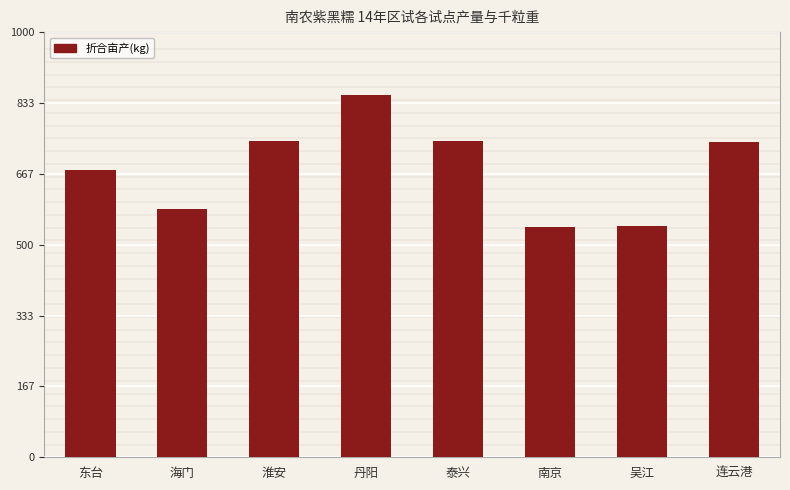

What position from the left is 吴江?

7